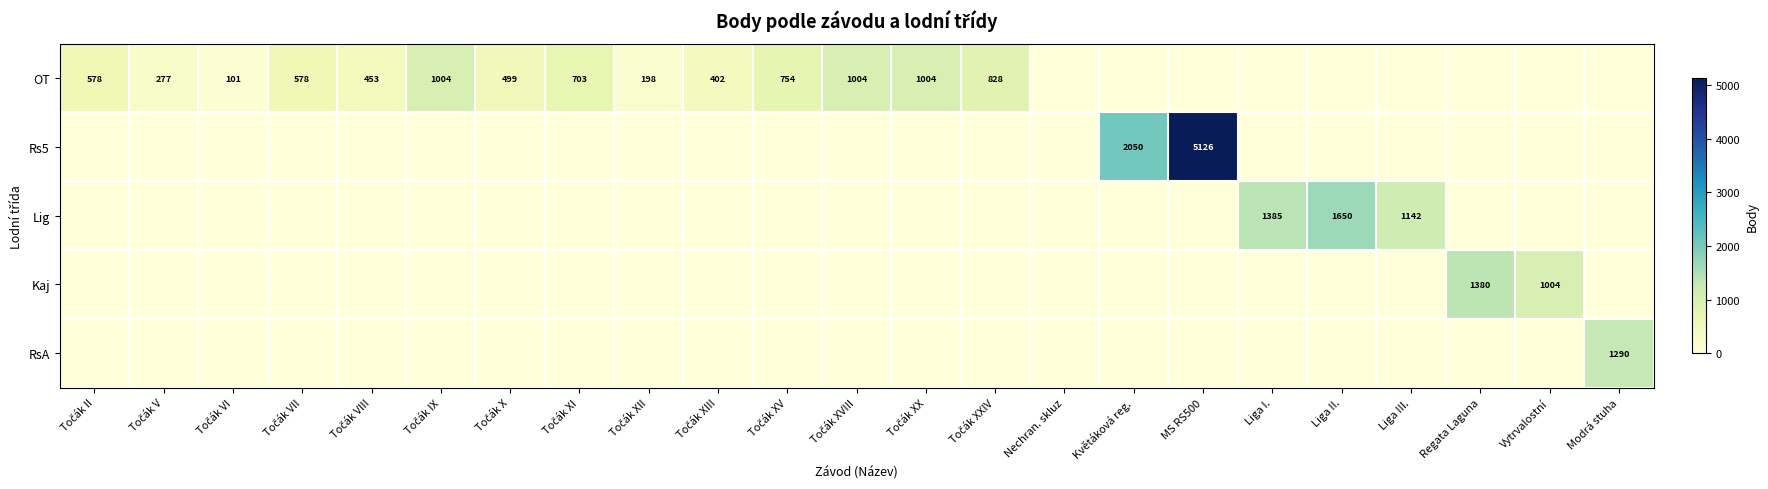

What is the sum of all Lig values?

4177